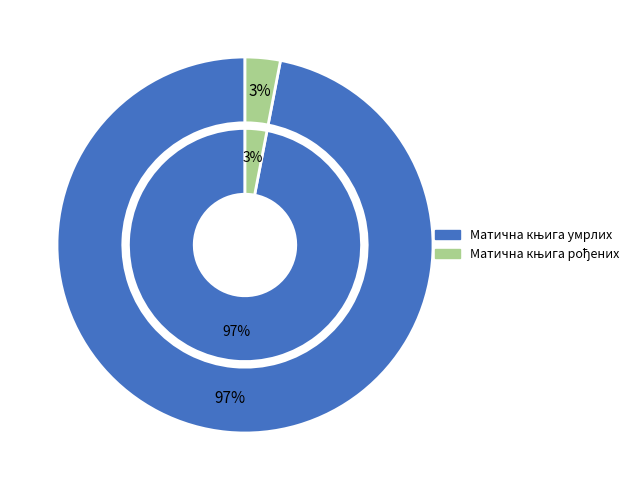

Rank the categories by value from lowest to highest.

Матична књига рођених, Матична књига умрлих